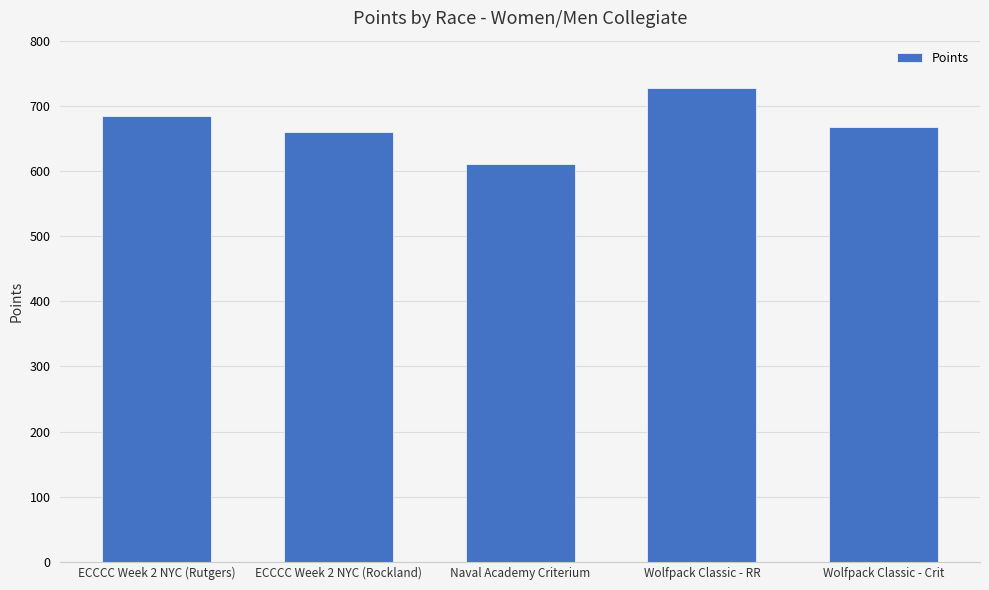

Rank the categories by value from highest to lowest.

Wolfpack Classic - RR, ECCCC Week 2 NYC (Rutgers), Wolfpack Classic - Crit, ECCCC Week 2 NYC (Rockland), Naval Academy Criterium